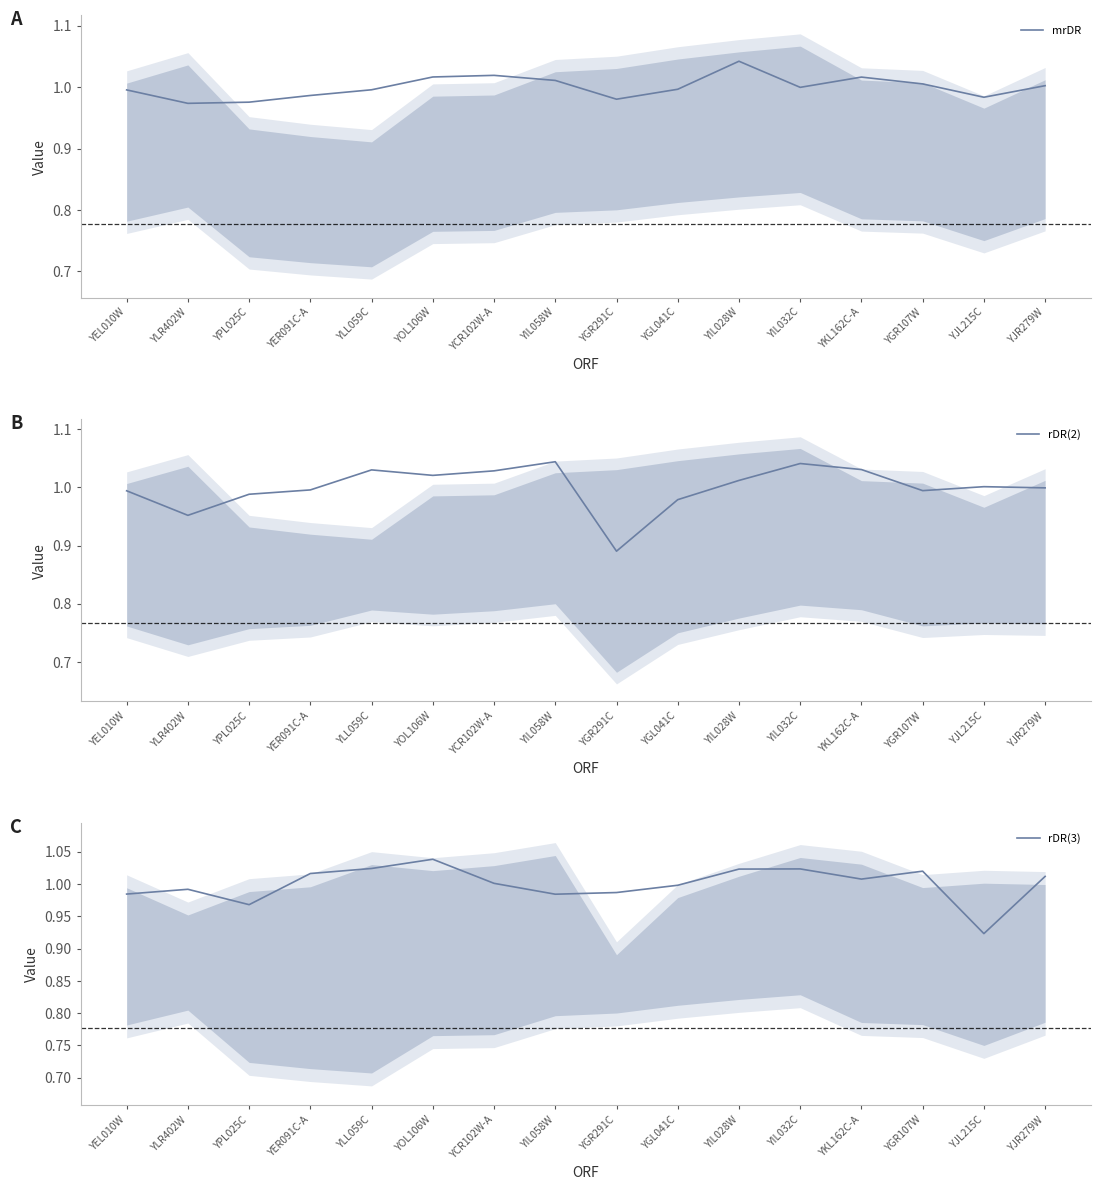

At which category is the sum across all series the highest?

YIL028W